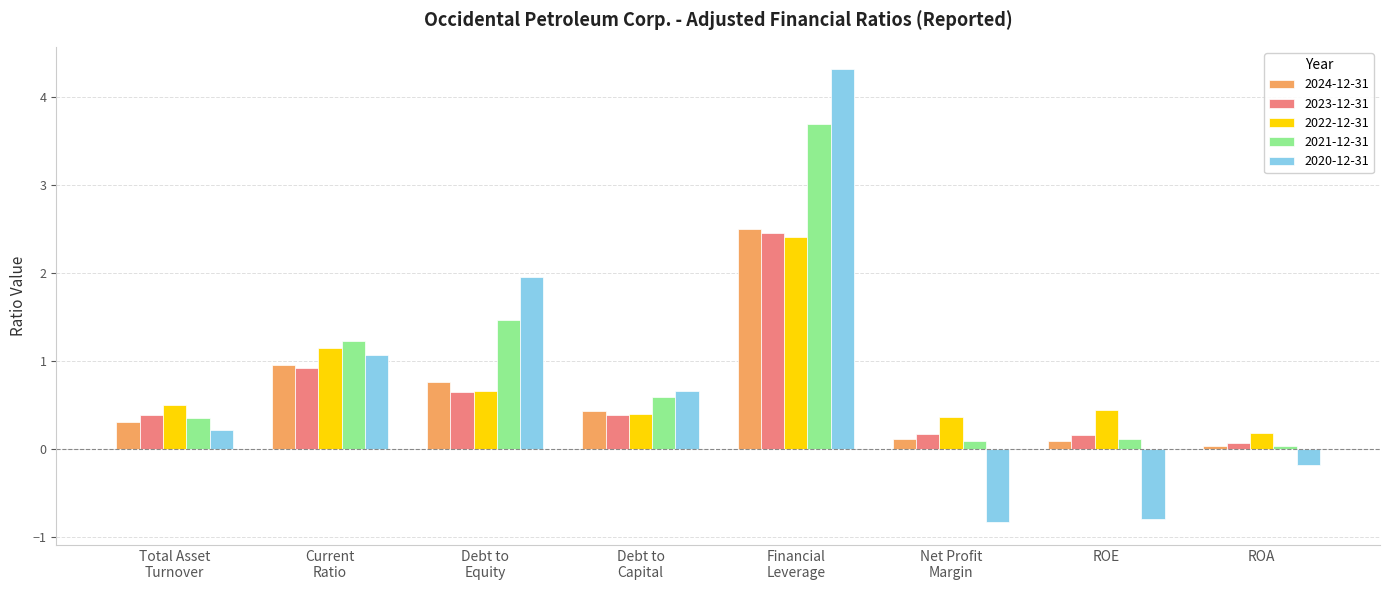

What is the label of the 1st bar from the left?

Total Asset
Turnover